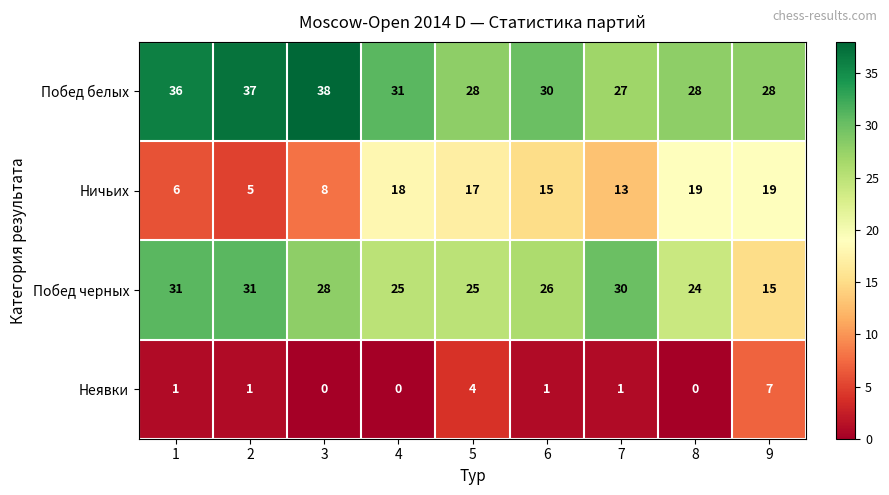

List the series in order of their overall mean, lowest first.

Неявки, Ничьих, Побед черных, Побед белых